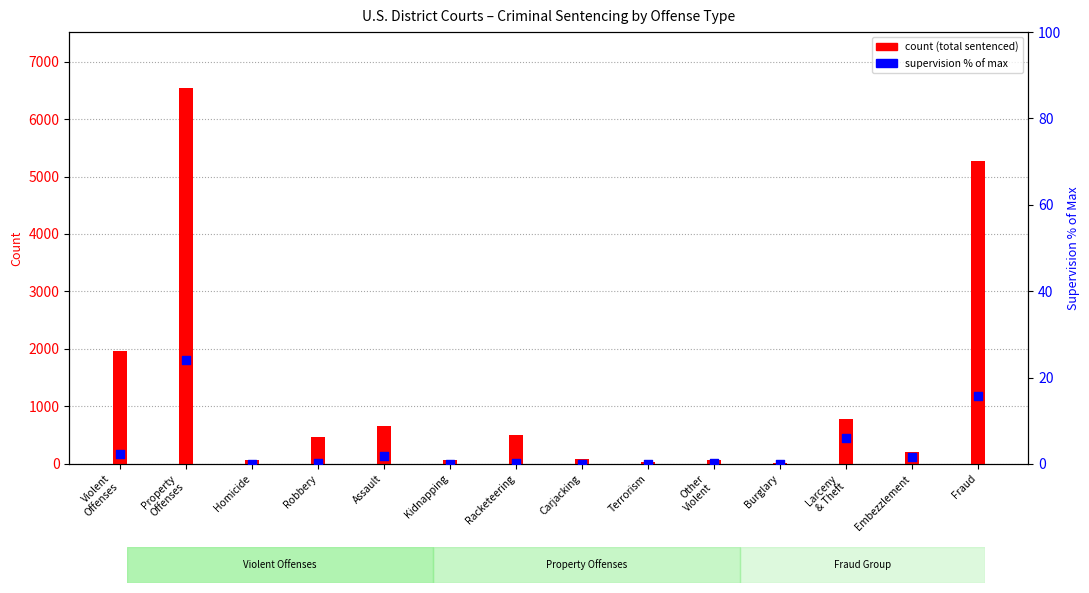

Is the value of Supervision (% of max) at Terrorism greater than the value of Imprisonment at Assault?

No